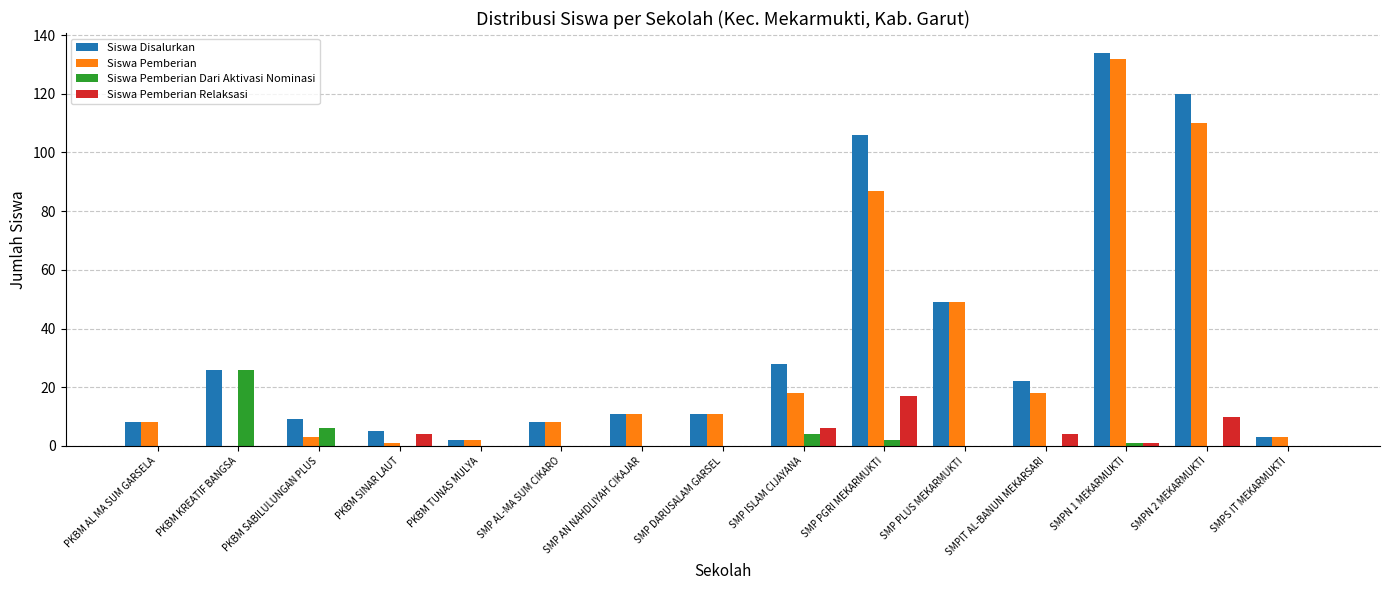

Which series changed the most between PKBM AL MA SUM GARSELA and SMPN 2 MEKARMUKTI?

Siswa Disalurkan